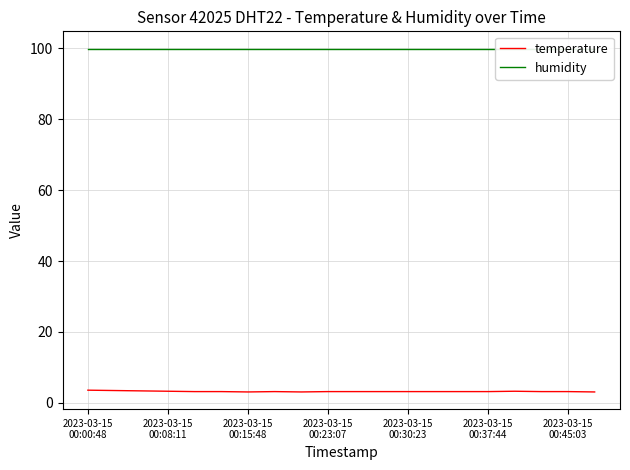

How many categories are shown in the chart?

20